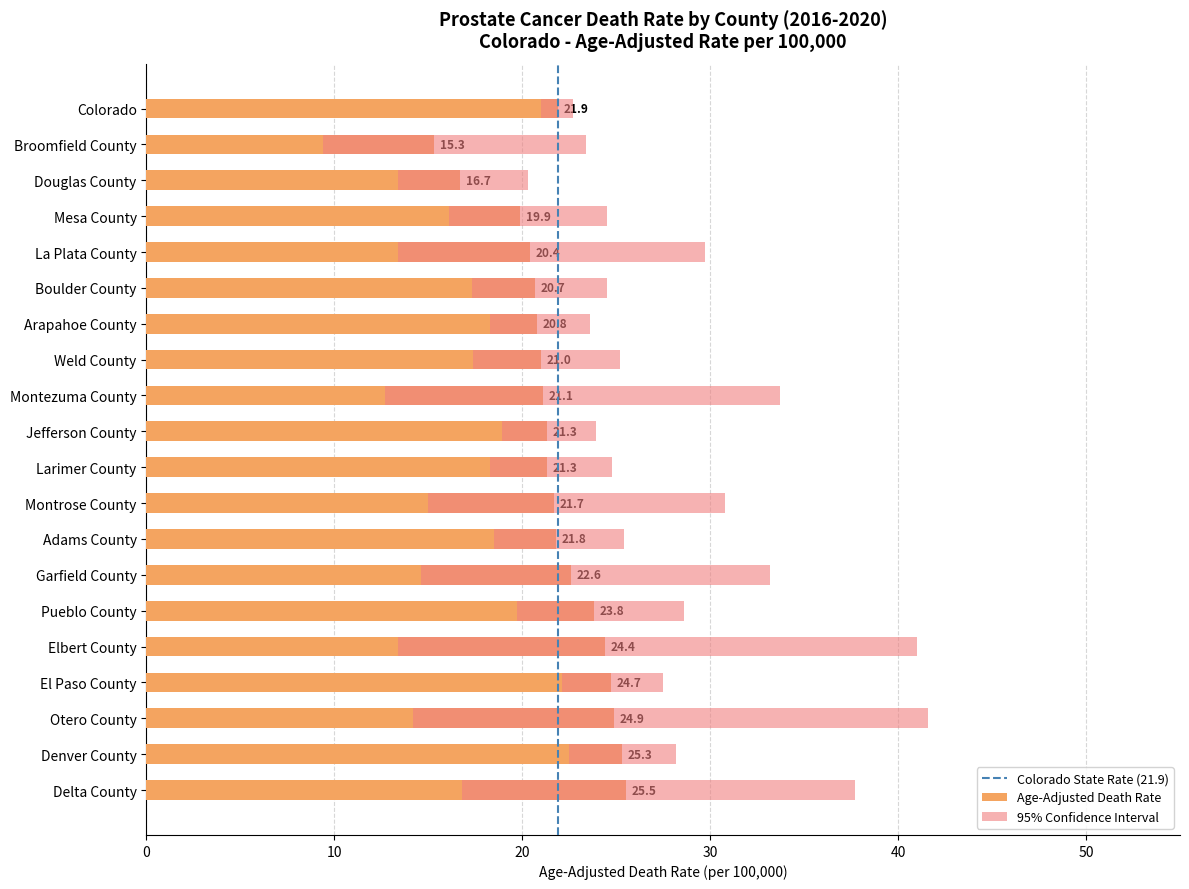

What is the difference between the second highest and minimum values in the Upper CI series?

20.7